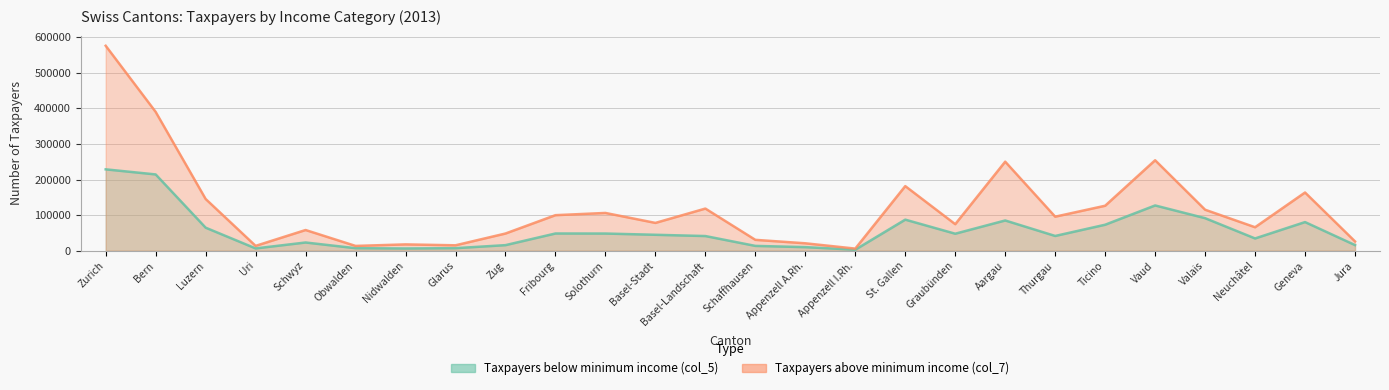

List the labels in order of Taxpayers below minimum income (col_5) value, largest first.

Zurich, Bern, Vaud, Valais, St. Gallen, Aargau, Geneva, Ticino, Luzern, Fribourg, Solothurn, Graubünden, Basel-Stadt, Thurgau, Basel-Landschaft, Neuchâtel, Schwyz, Jura, Zug, Schaffhausen, Appenzell A.Rh., Glarus, Obwalden, Uri, Nidwalden, Appenzell I.Rh.